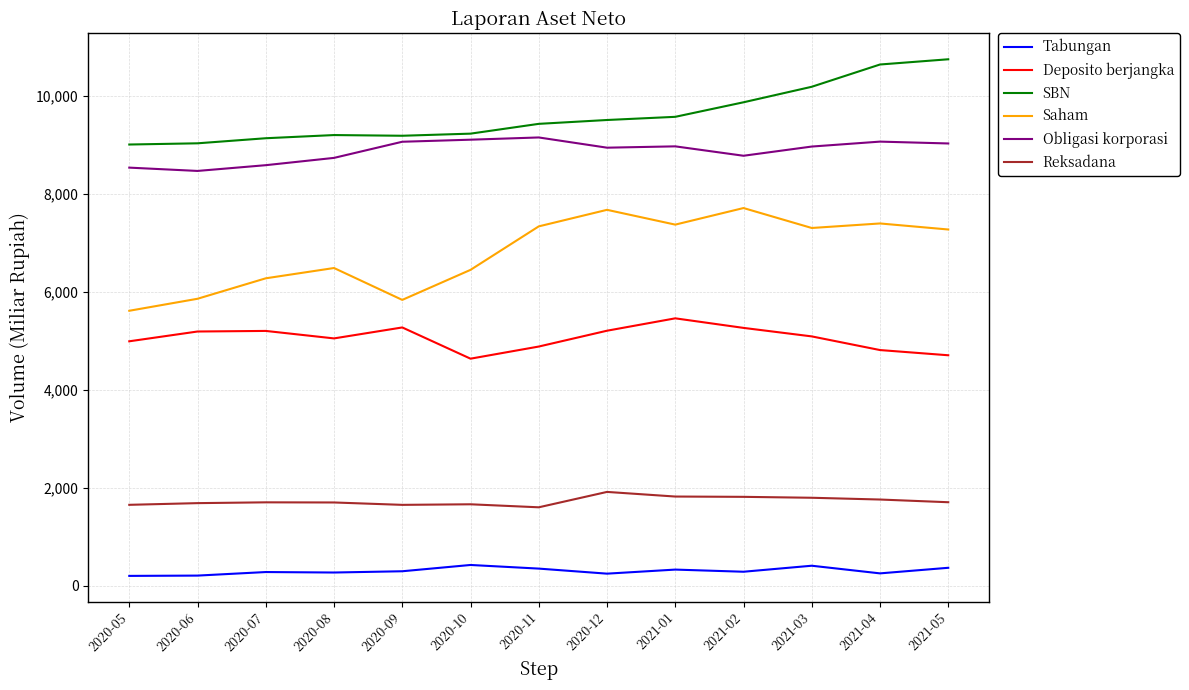

True or false: Tabungan and Saham intersect in this chart.

False